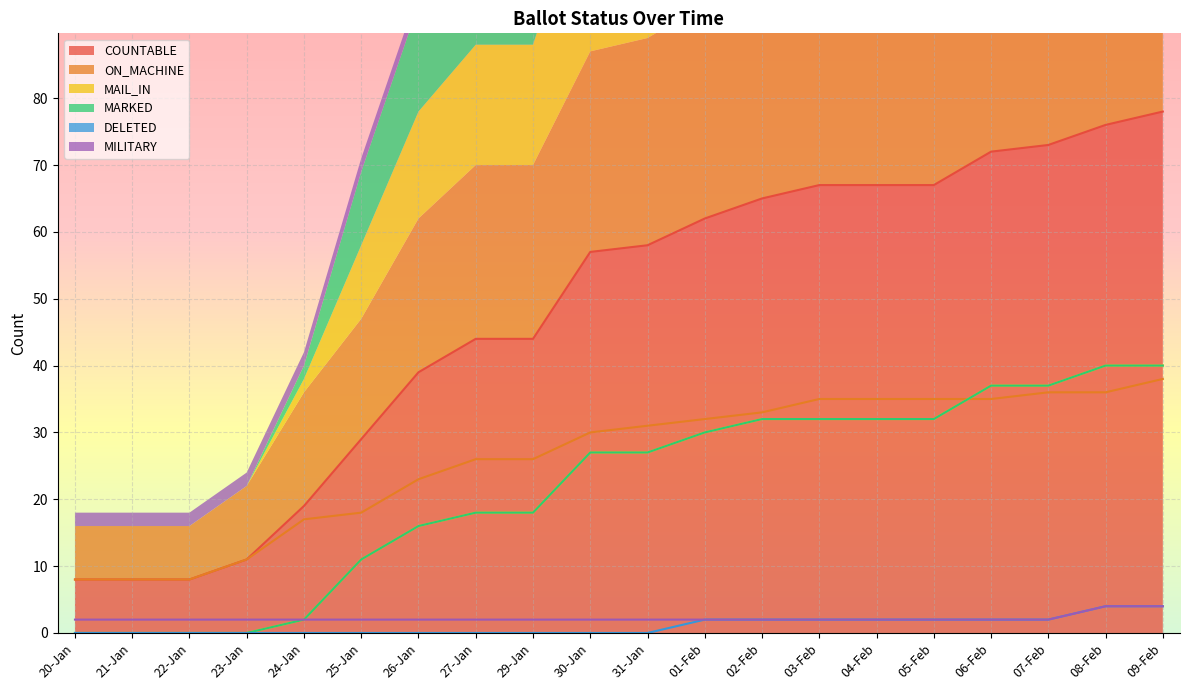

Reading right to left, list all the values displayed in this chart.

COUNTABLE: 78	76	73	72	67	67	67	65	62	58	57	44	44	39	29	19	11	8	8	8
ON_MACHINE: 38	36	36	35	35	35	35	33	32	31	30	26	26	23	18	17	11	8	8	8
MAIL_IN: 40	40	37	37	32	32	32	32	30	27	27	18	18	16	11	2	0	0	0	0
MARKED: 40	40	37	37	32	32	32	32	30	27	27	18	18	16	11	2	0	0	0	0
DELETED: 4	4	2	2	2	2	2	2	2	0	0	0	0	0	0	0	0	0	0	0
MILITARY: 4	4	2	2	2	2	2	2	2	2	2	2	2	2	2	2	2	2	2	2